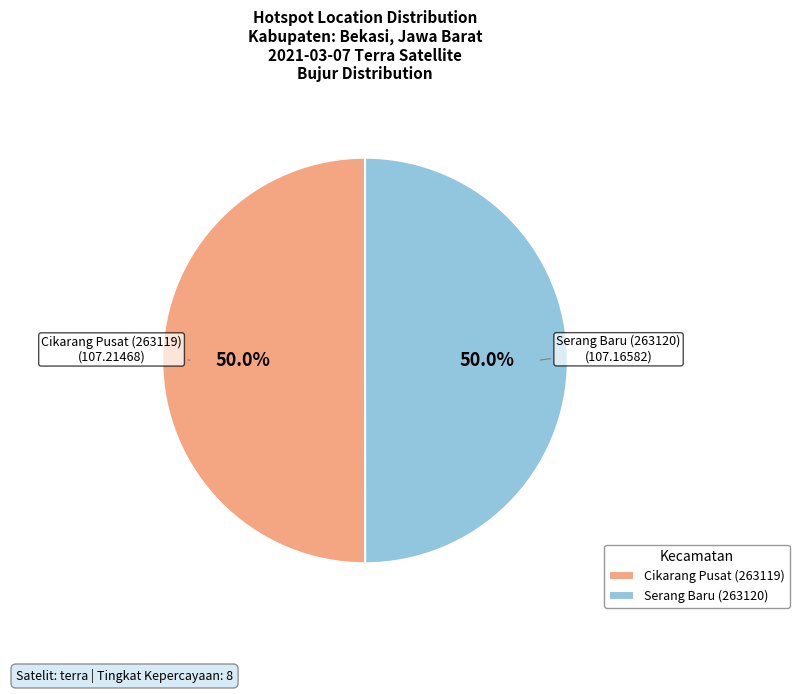

What is the ratio of the value at Serang Baru (263120) to the value at Cikarang Pusat (263119)?

1.0